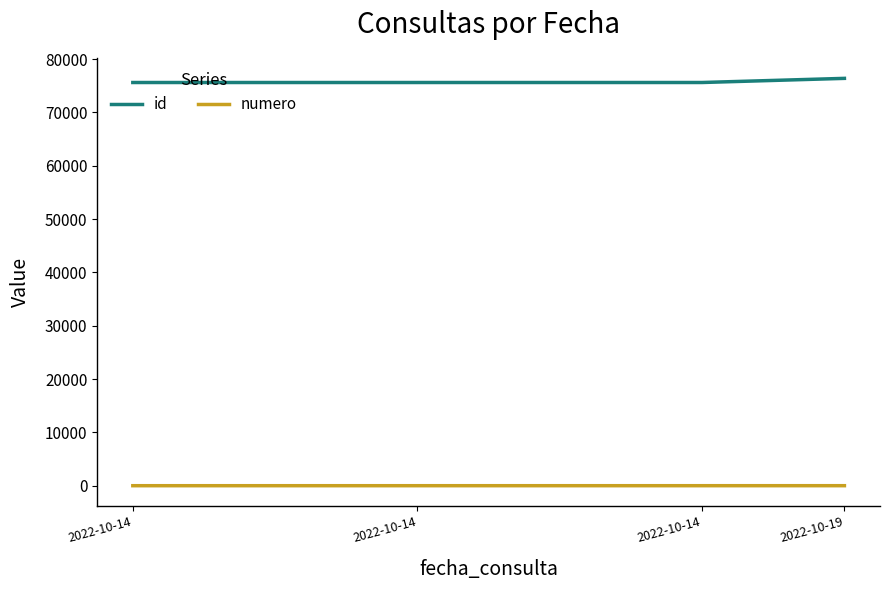

True or false: id has more than 1 points higher than both neighbors.

False